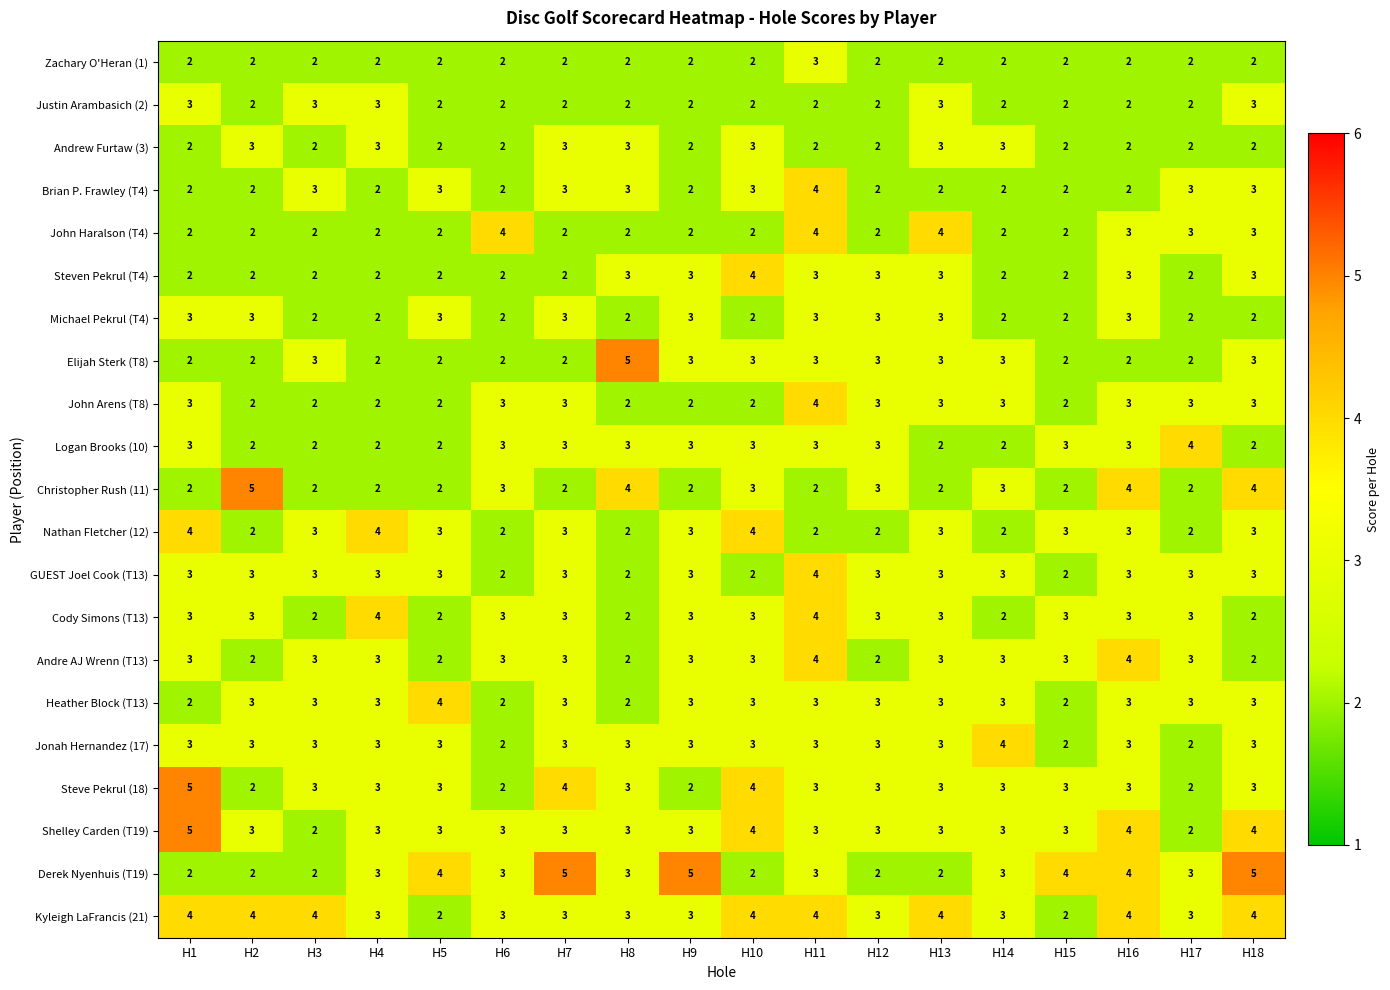

How many categories are shown in the chart?

18